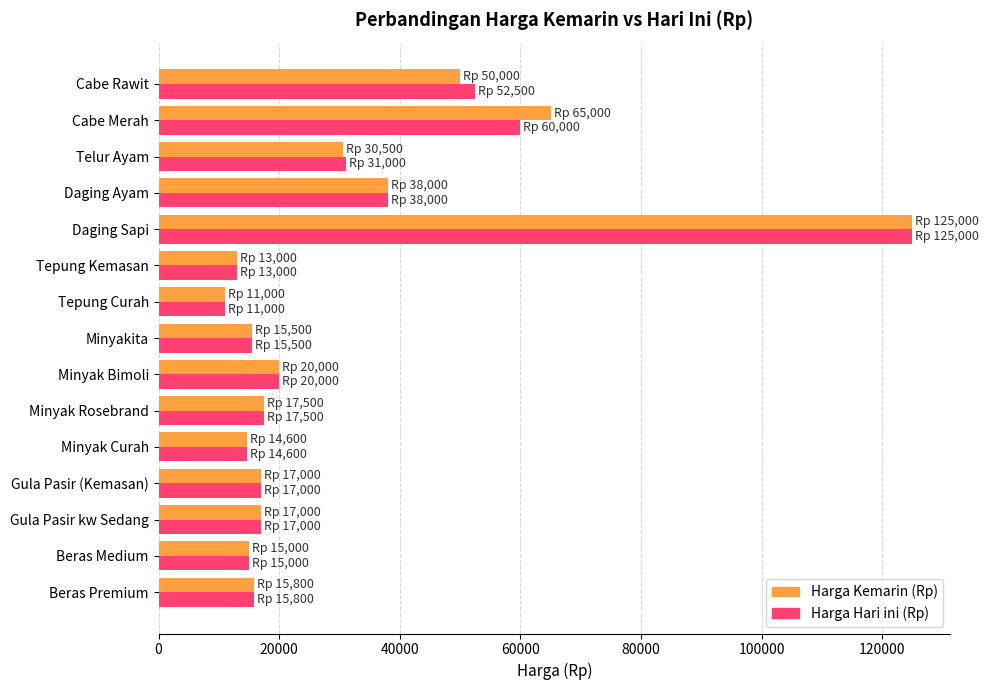

What is the total value across all series at Cabe Rawit?

102500